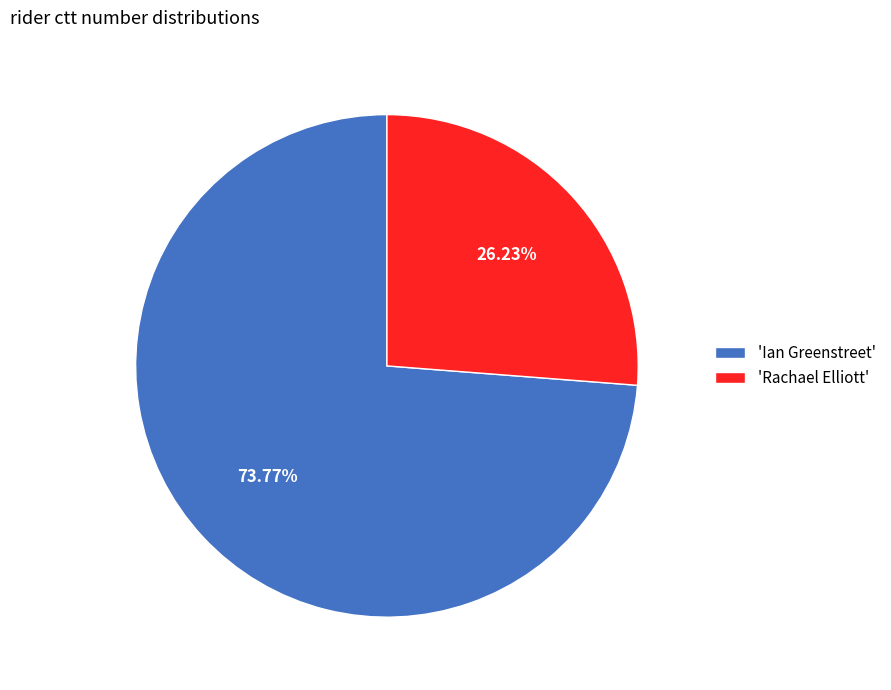

Does any single category account for the majority?

Yes